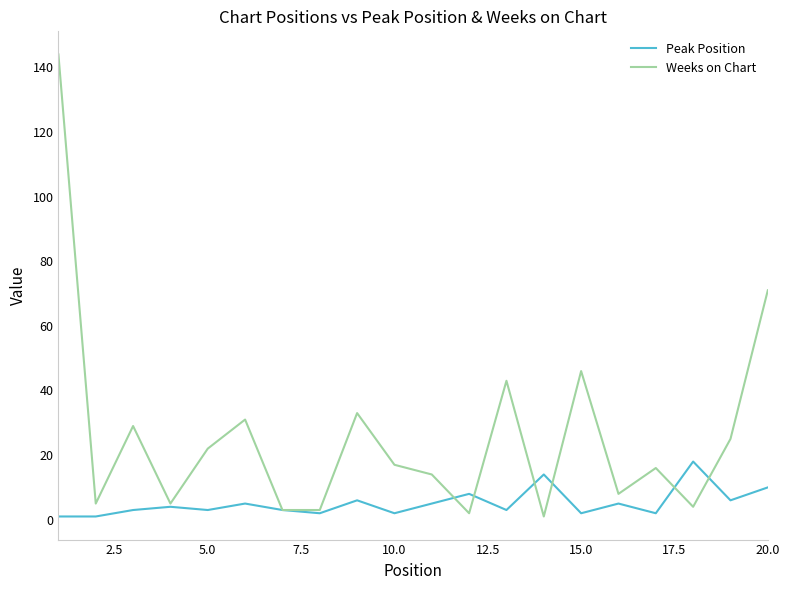

Which series has the widest spread of values?

Weeks on Chart